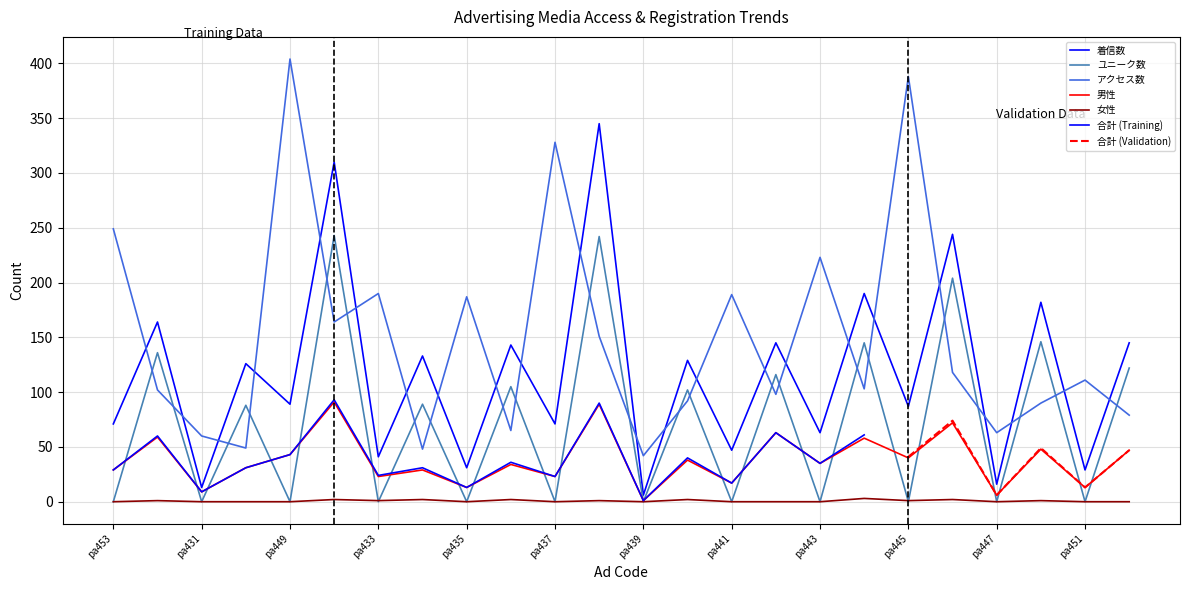

How many data points in ユニーク数 are less than 88?

12